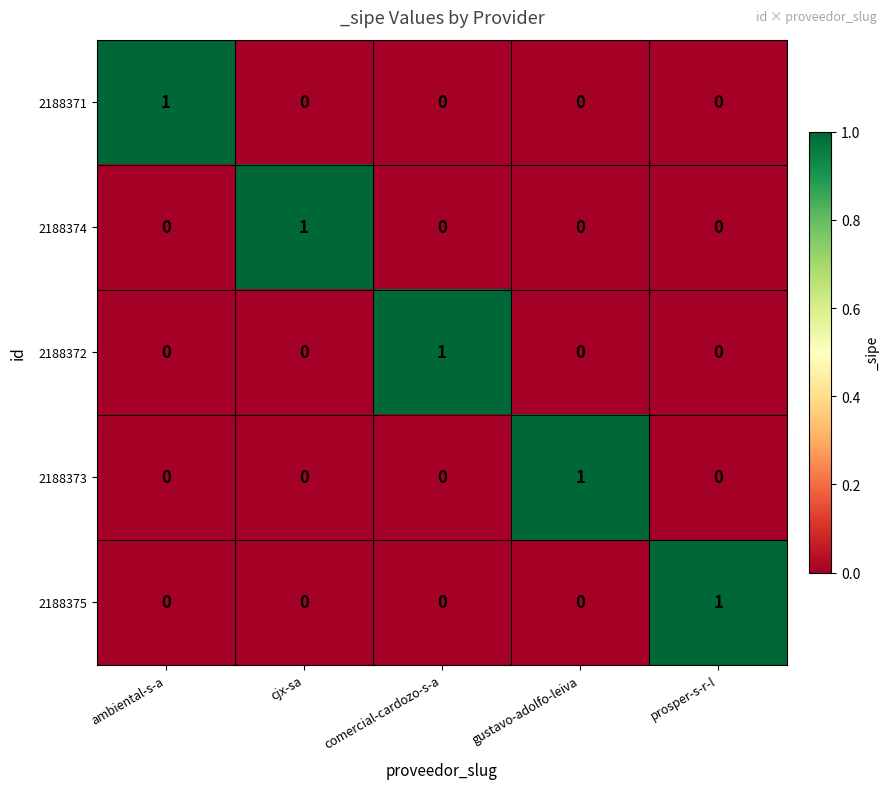

At how many categories does at least one series exceed 0?

5